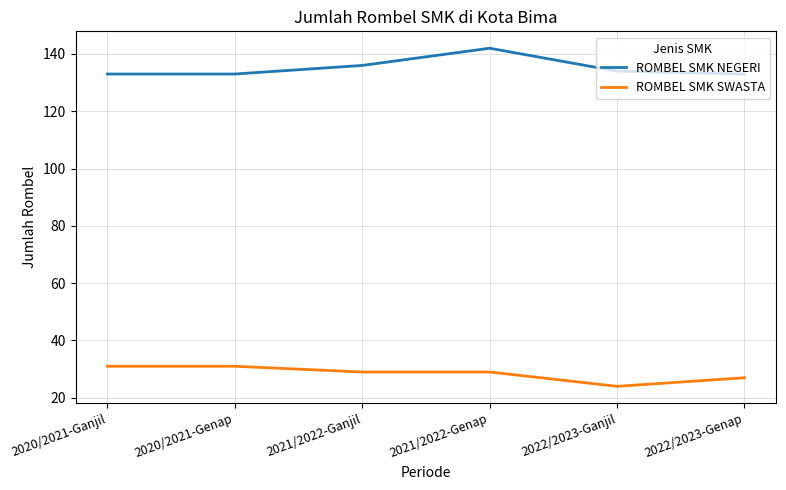

What is the smallest value displayed?

24